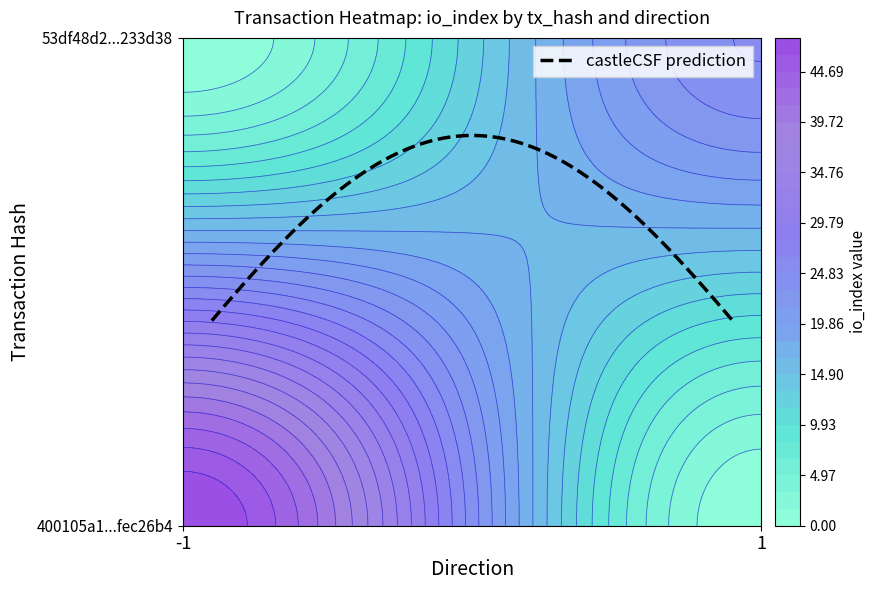

Which series has the largest total across all categories?

400105a1142894e2c81ee3b5db941fa2fec26b4